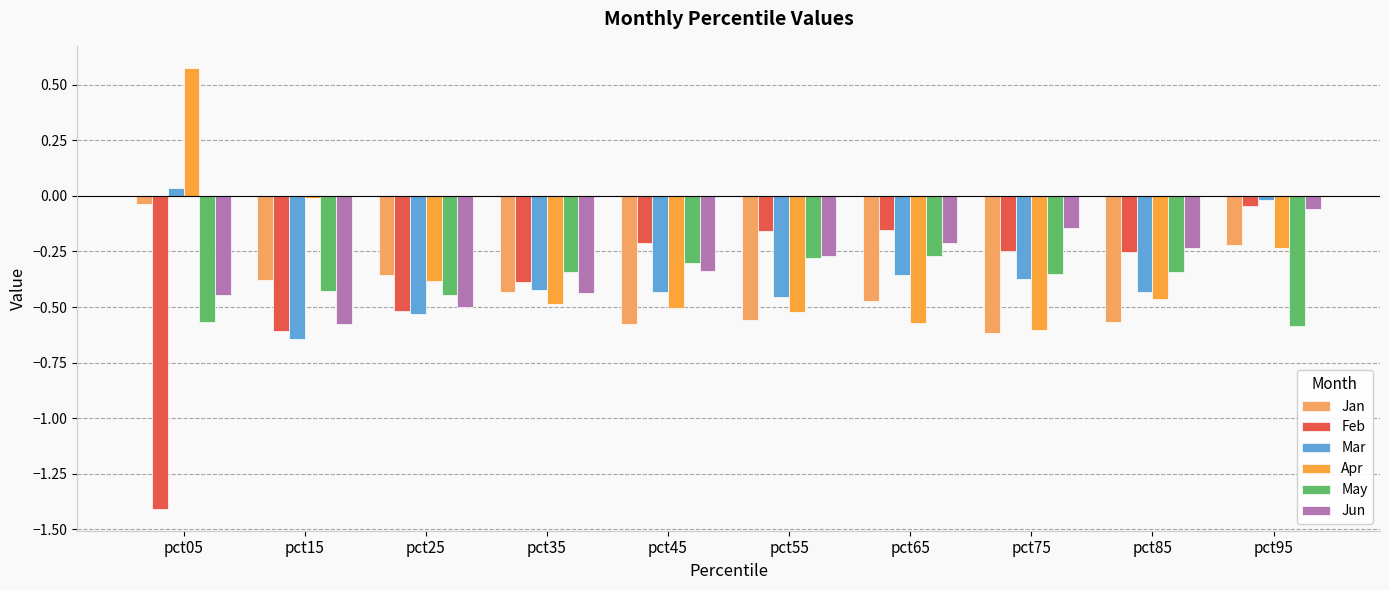

How many series are shown in this chart?

6